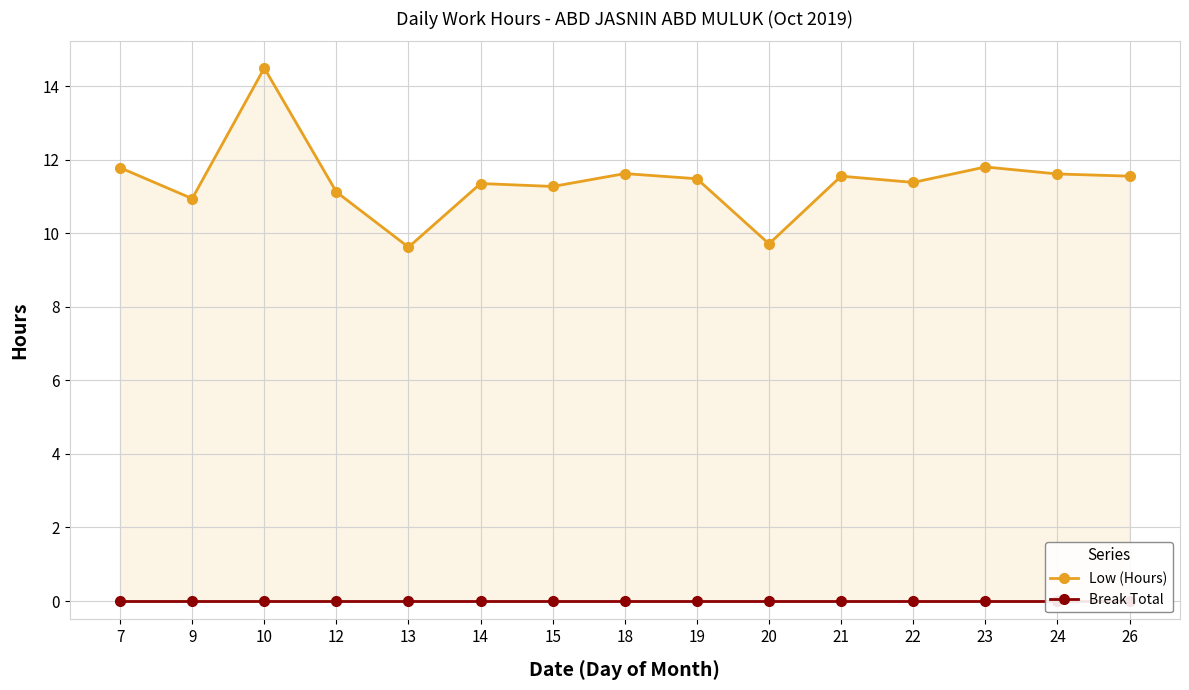

Rank the series at 22 from lowest to highest value.

Break Total, Low (Hours)